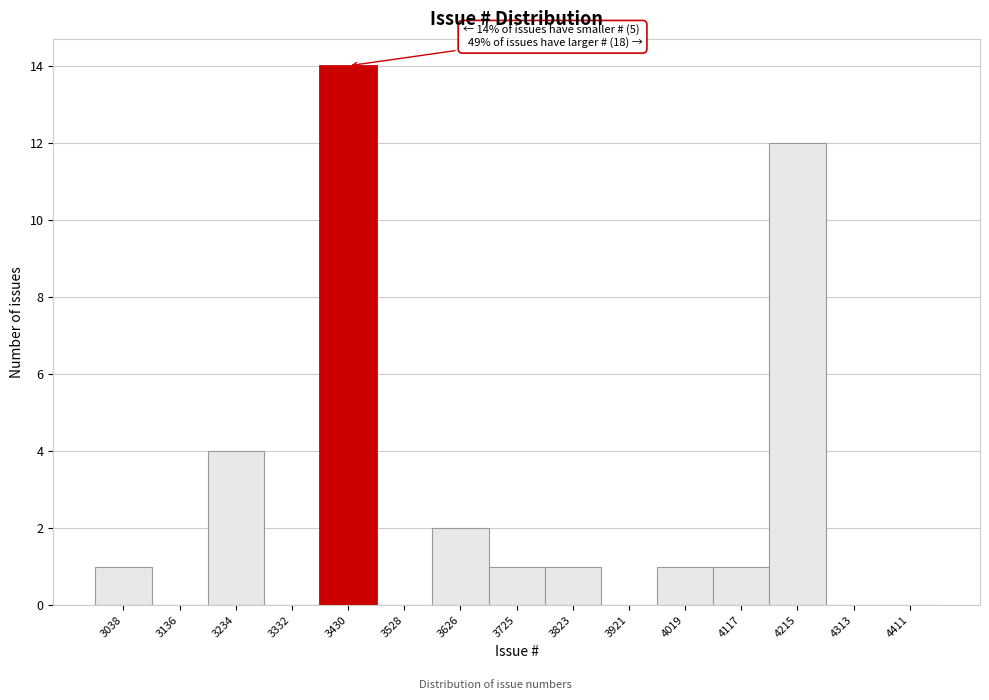

Over which range of the x-axis is the bar tallest?

3380 to 3480